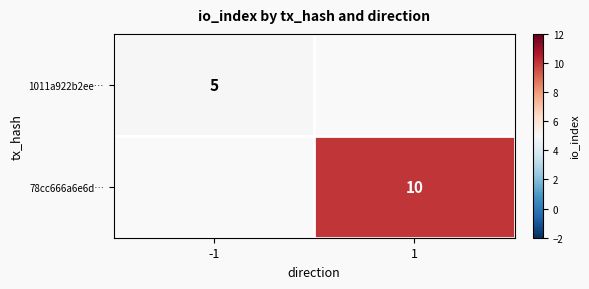

Is it true that 1011a922b2ee… equals 3 at -1?

False